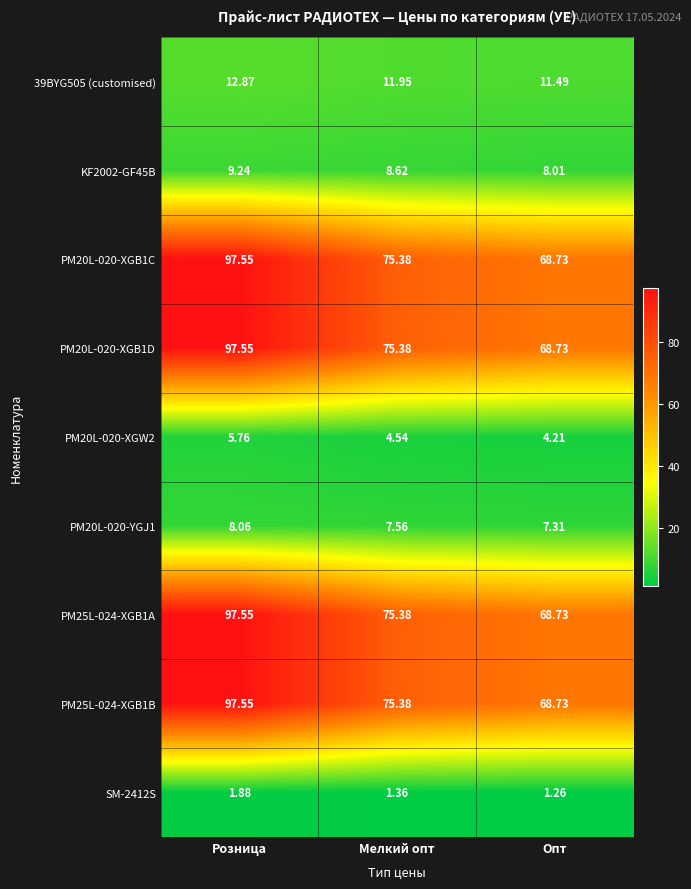

Rank the categories by PM20L-020-XGB1D value from lowest to highest.

Опт, Мелкий опт, Розница